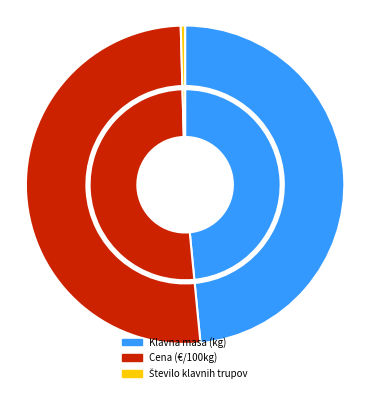

To the nearest percent, what is the combined percentage of Cena (€/100kg) and Število klavnih trupov?

52%